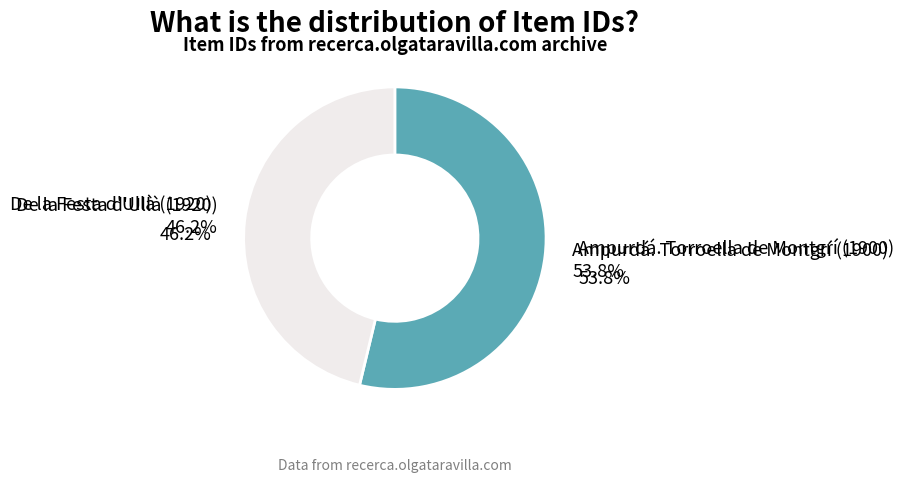

Which slice represents more than half of the pie?

Ampurdá. Torroella de Montgrí (1900)